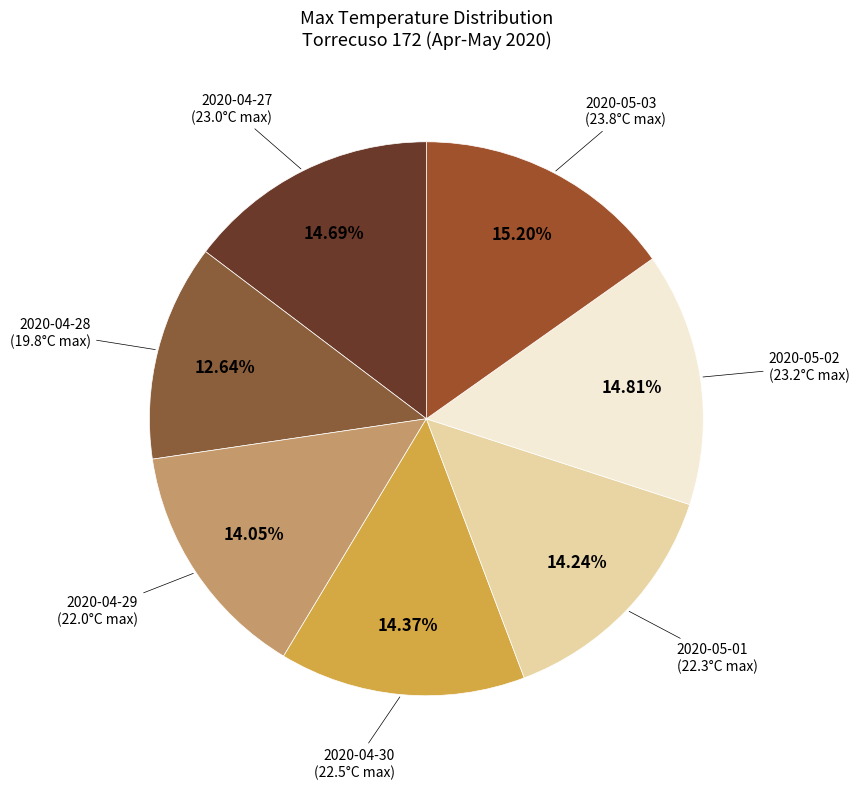

The 2020-04-29 slice represents 14% of the pie. True or false?

True